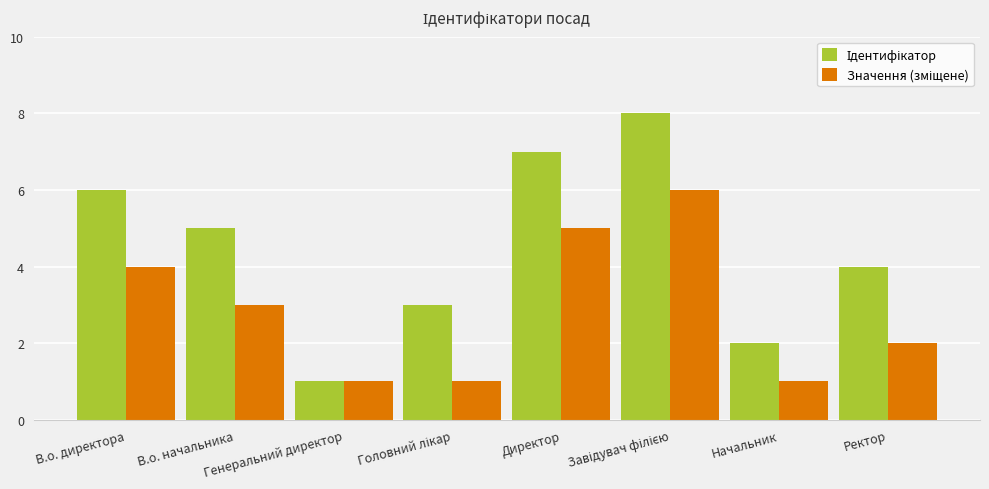

How many bars are there in total?

16